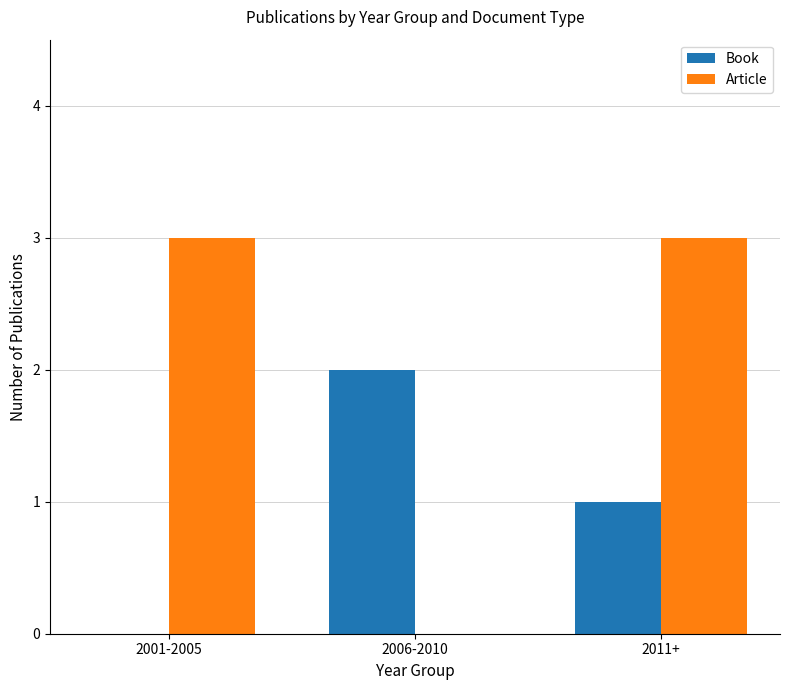

Which series has the widest spread of values?

Article